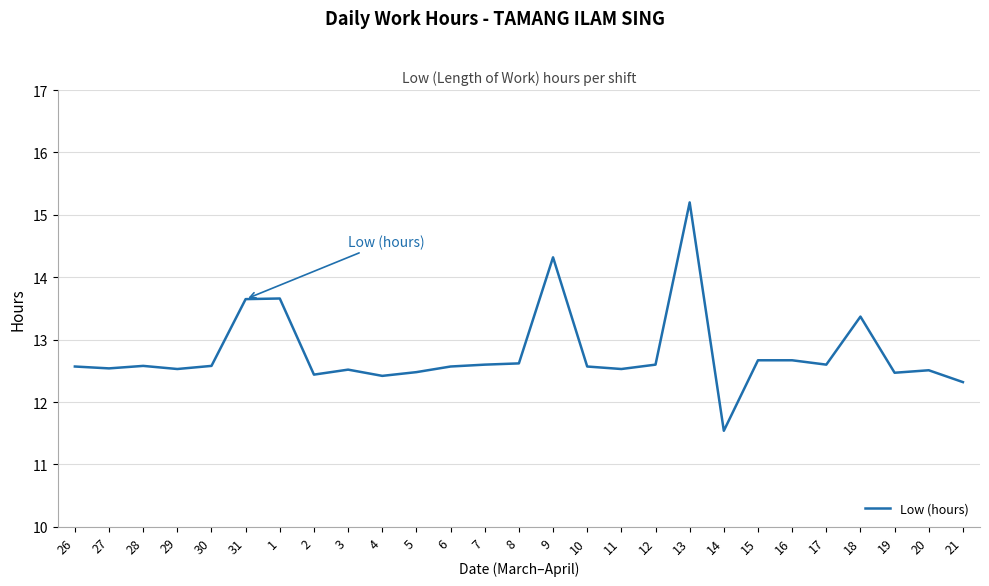

True or false: the data has more than 2 interior local peaks.

True